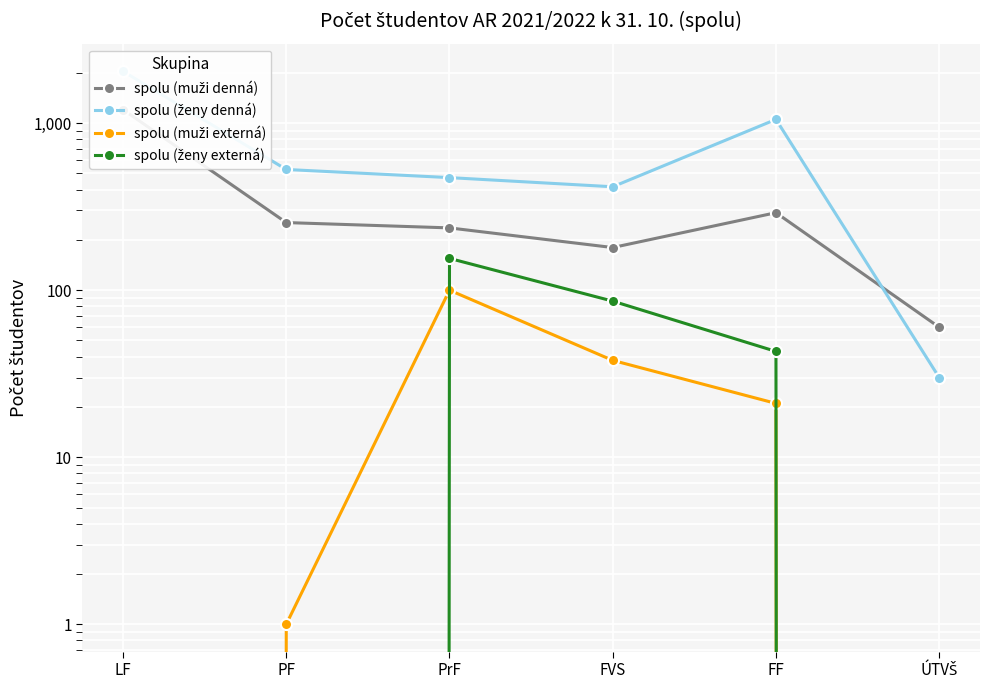

What is the minimum value for spolu (ženy denná)?

30